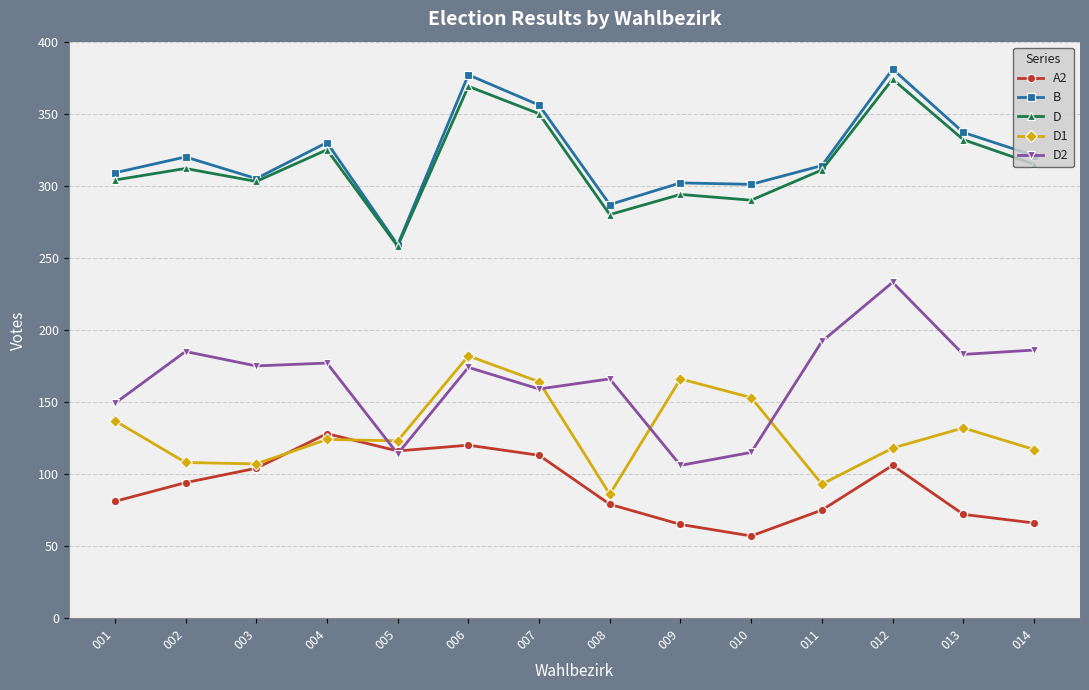

What value does the D1 series have at 007?

164